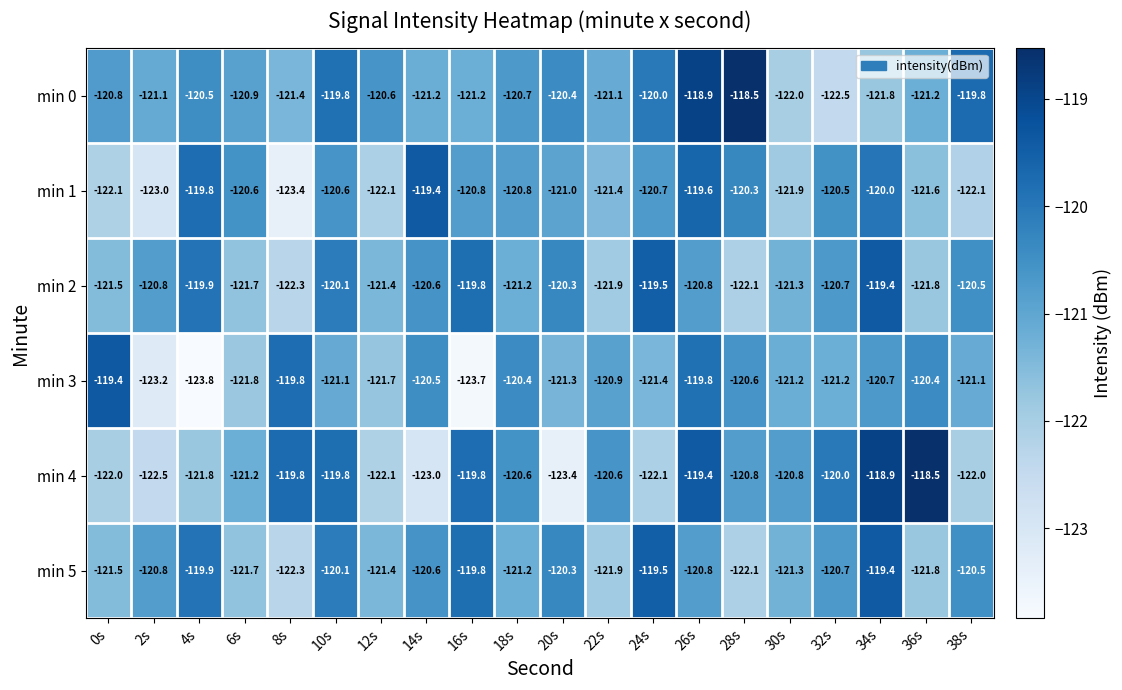

What is the difference between the second highest and minimum values in the min 3 series?

4.0